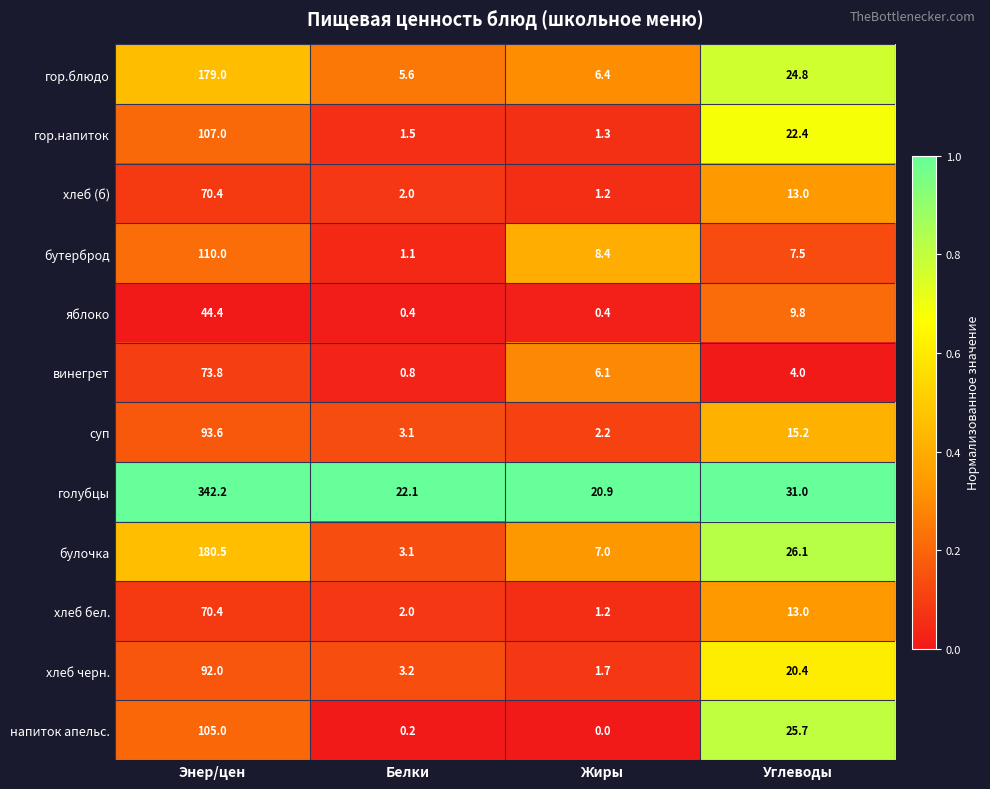

Rank the categories by гор.блюдо value from lowest to highest.

Белки, Жиры, Углеводы, Энер/цен